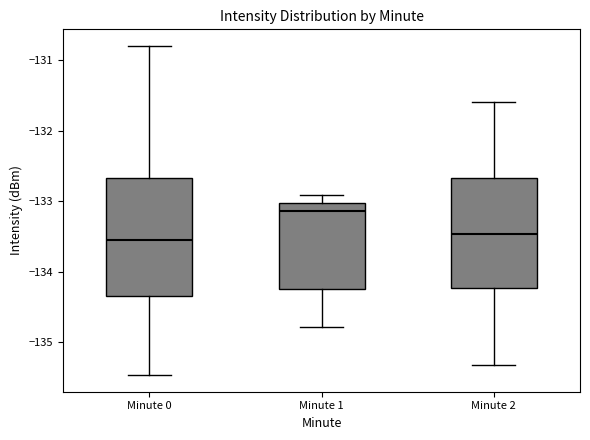

Where does the median line of the box for Minute 1 sit on the y-axis? The values are not printed on the chart, so give them approximately, as read against the axis.

-133.1